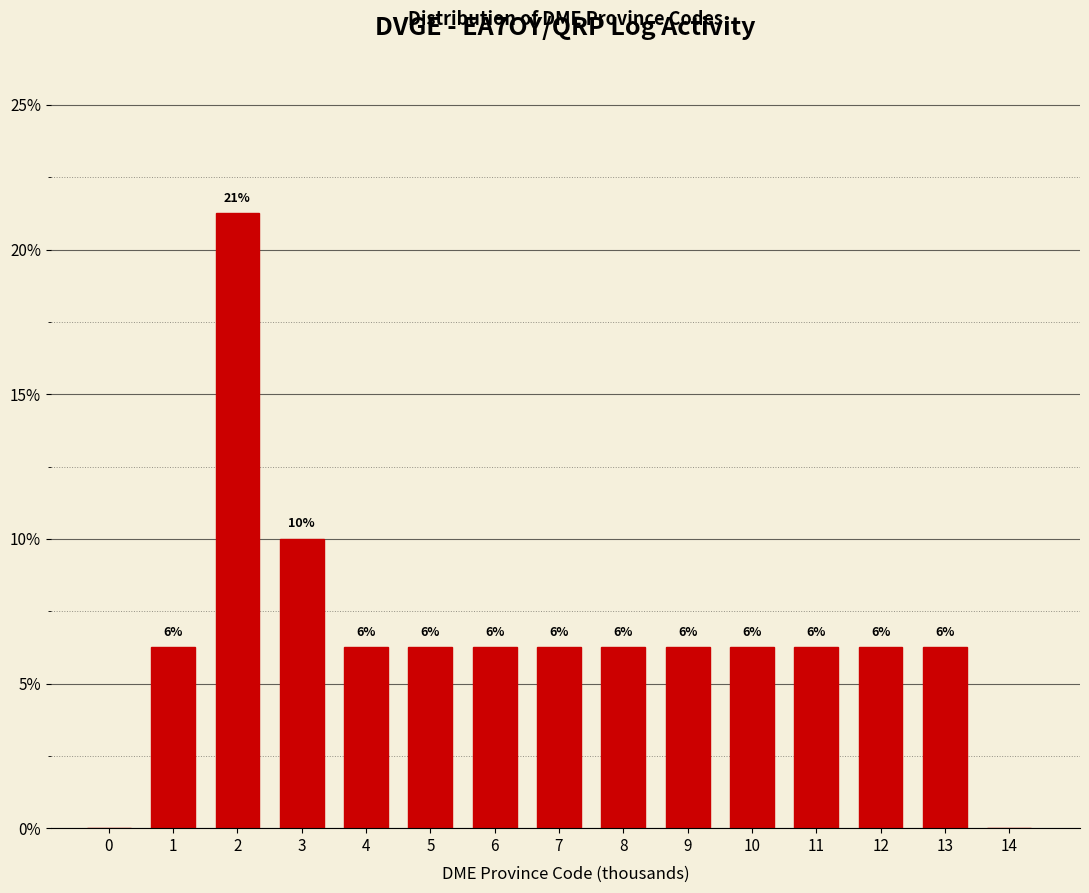

Are the bars horizontal?

No